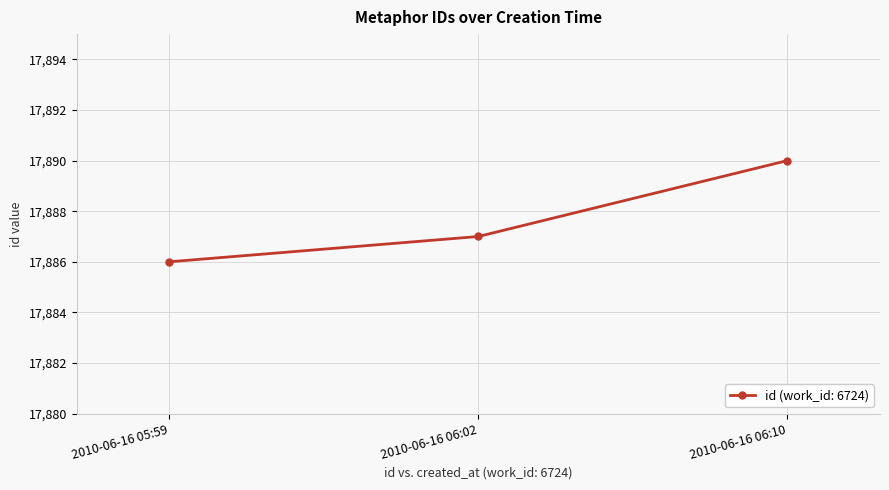

How many distinct data groups are displayed?

1